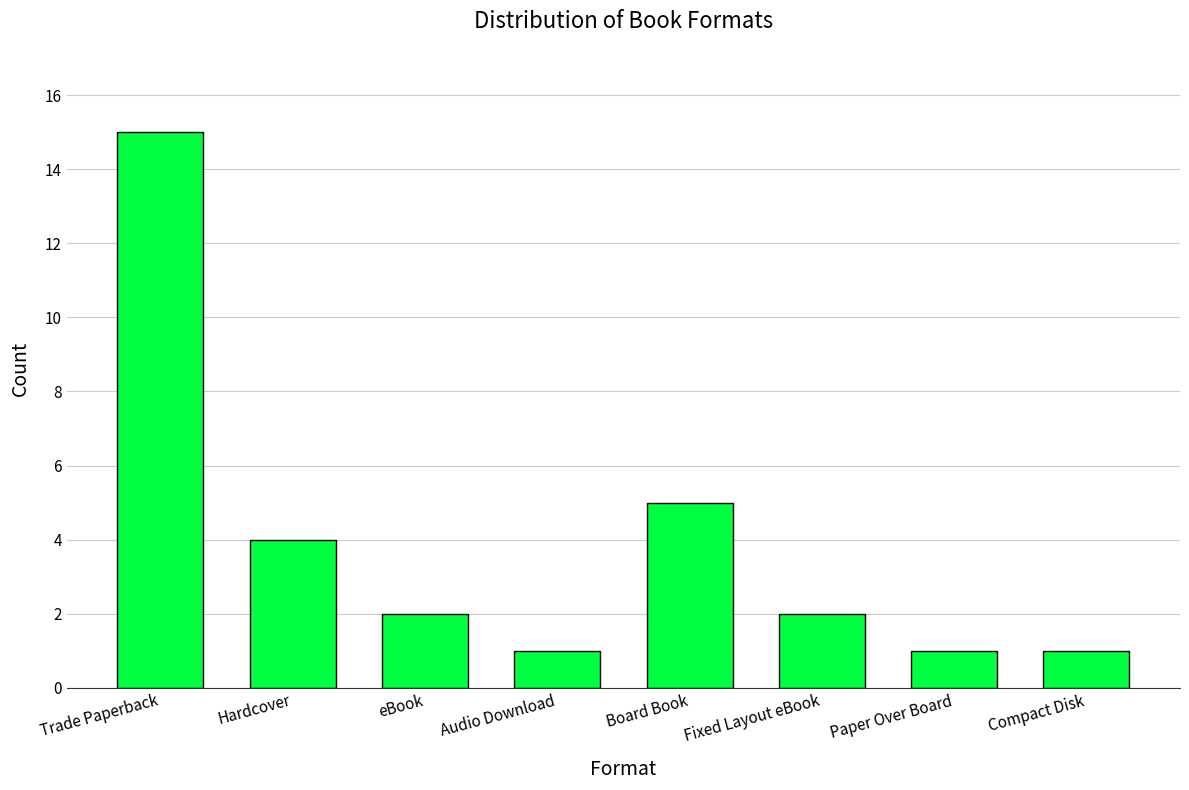

What is the maximum value shown in the chart?

15